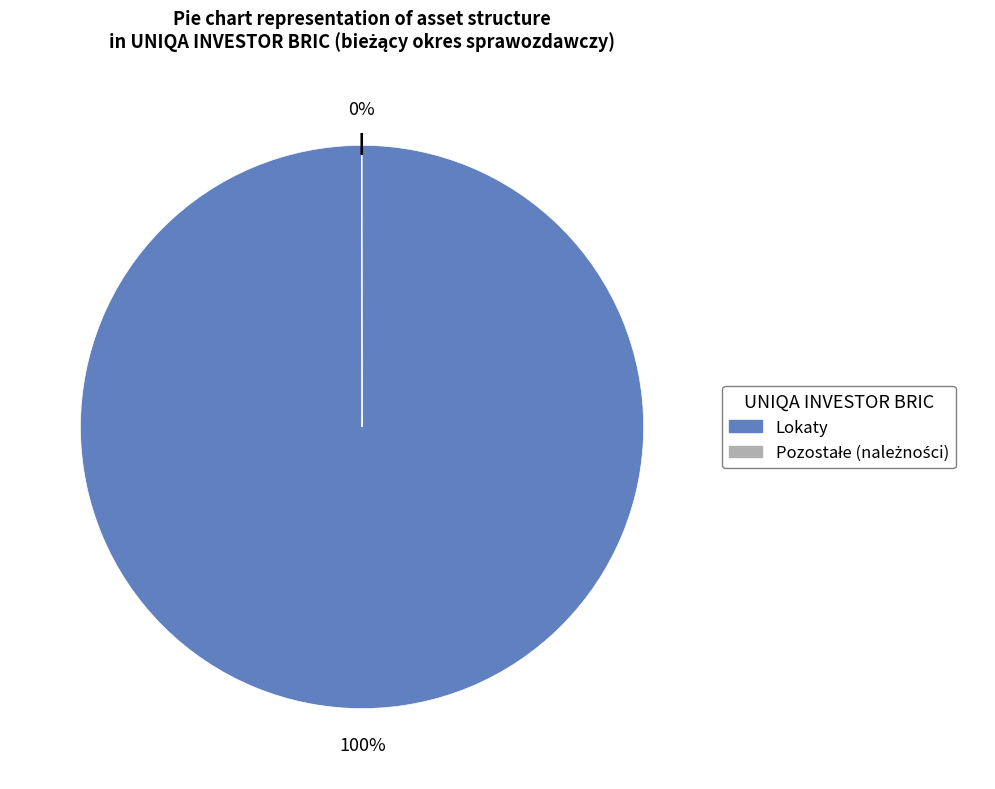

To the nearest percent, what is the difference between the largest and smallest slice percentages?

100%